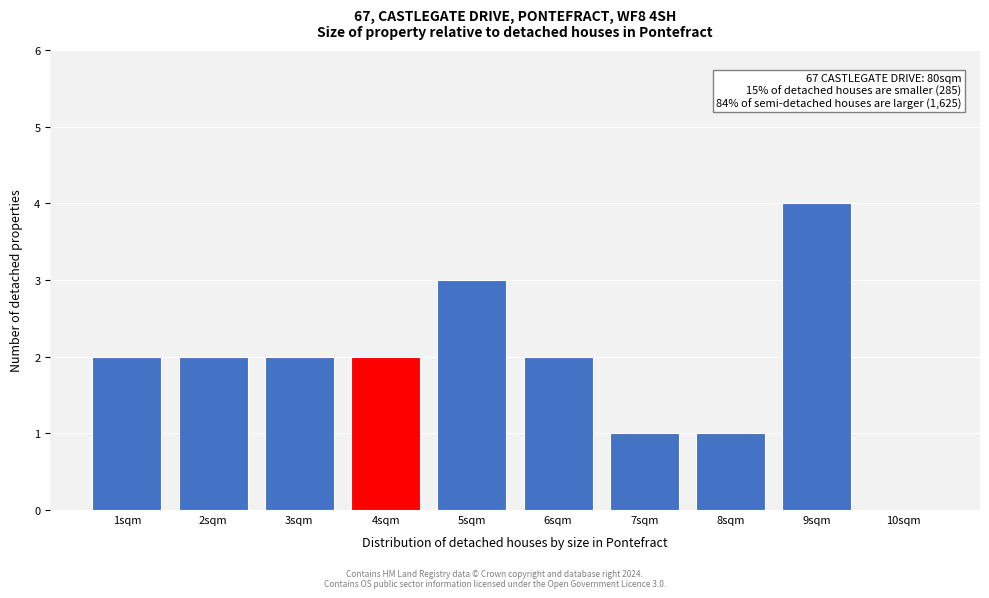

Over which range of the x-axis is the bar tallest?

8.5 to 9.5